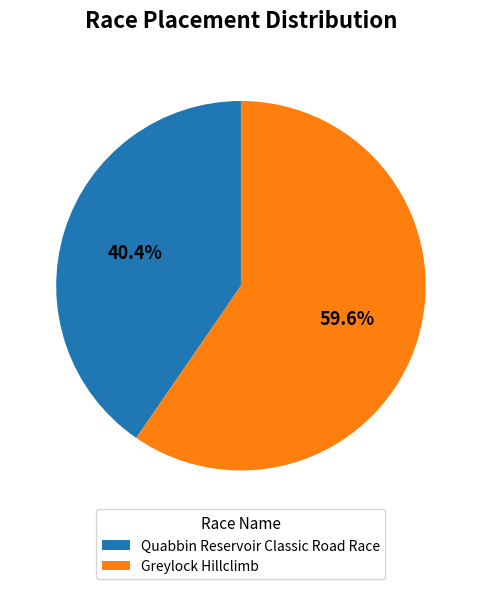

True or false: Quabbin Reservoir Classic Road Race accounts for 31% of the total.

False